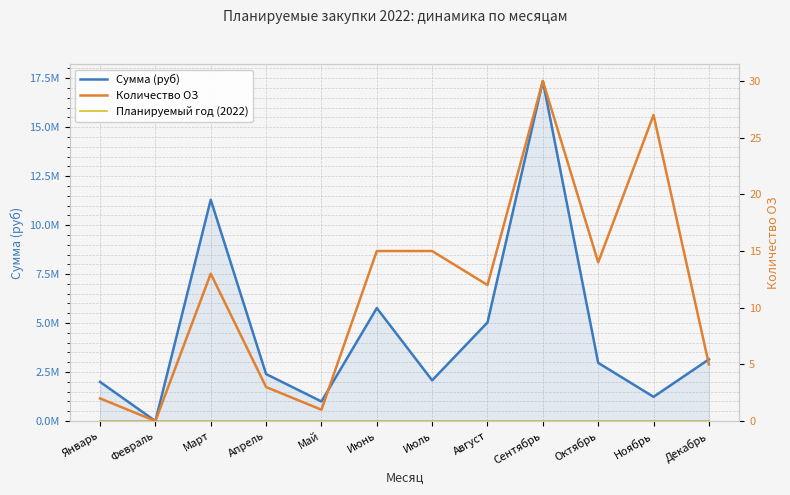

Reading left to right, extract all data points from this chart.

Сумма (руб): Январь=2000000.0	Февраль=0.0	Март=11294278.3	Апрель=2399000.0	Май=1000000.0	Июнь=5766910.0	Июль=2078723.3	Август=5032133.3	Сентябрь=17354231.0	Октябрь=2970537.9	Ноябрь=1236850.0	Декабрь=3148841.0
Планируемый год (2022): Январь=0.0	Февраль=0.0	Март=0.0	Апрель=0.0	Май=0.0	Июнь=0.0	Июль=0.0	Август=0.0	Сентябрь=0.0	Октябрь=0.0	Ноябрь=0.0	Декабрь=0.0
Количество ОЗ: Январь=2.0	Февраль=0.0	Март=13.0	Апрель=3.0	Май=1.0	Июнь=15.0	Июль=15.0	Август=12.0	Сентябрь=30.0	Октябрь=14.0	Ноябрь=27.0	Декабрь=5.0